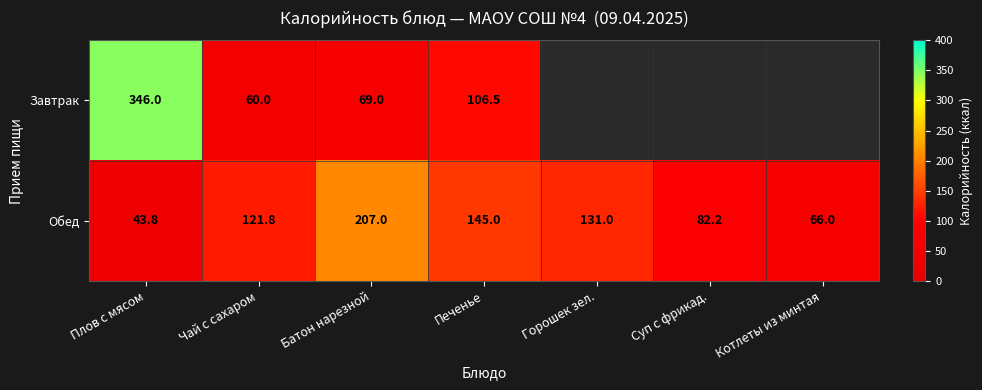

Rank the categories by Обед value from lowest to highest.

Плов с мясом, Котлеты из минтая, Суп с фрикад., Чай с сахаром, Горошек зел., Печенье, Батон нарезной